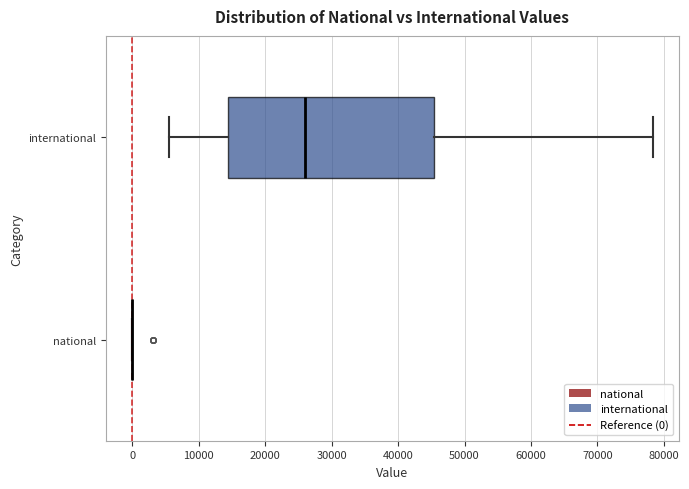

Reading bottom to top, read every box against the x-axis: the position of its median line, the range the box covers, and the ends of its whiskers. The values are not printed on the chart, so give them approximately, as read against the axis.

national: box collapsed to a line at 0, whiskers 0 to 0
international: median 26000, box 14000 to 45000, whiskers 5000 to 78000